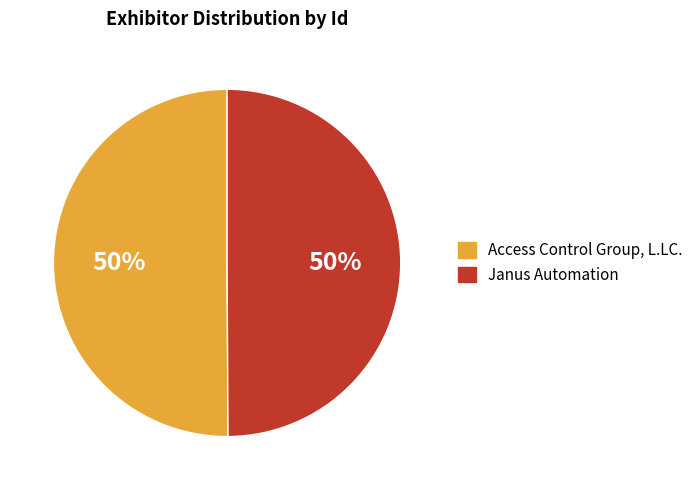

Is it true that Access Control Group, L.LC. is 58% of the pie?

False